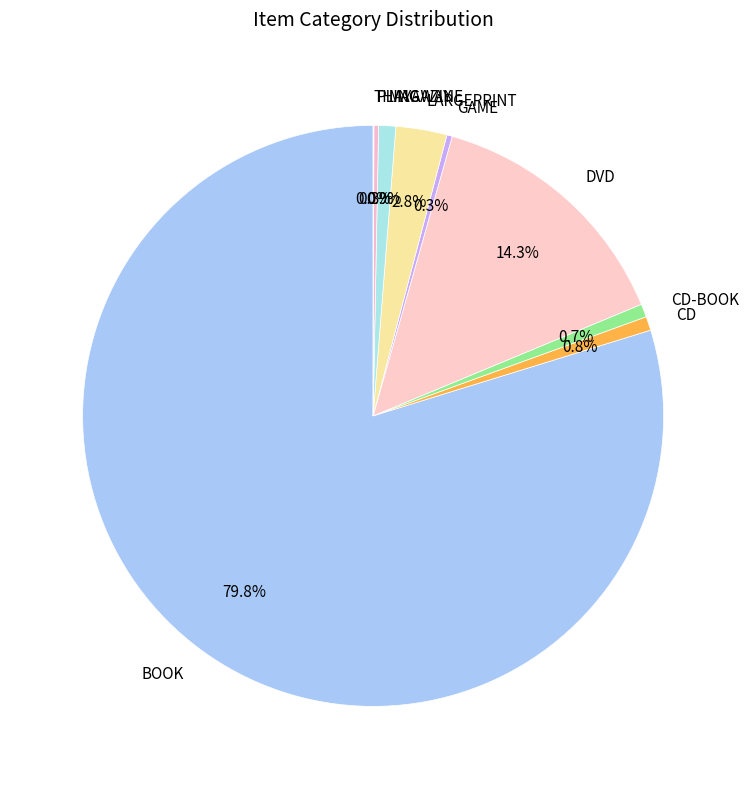

Which category has the biggest portion of the pie?

BOOK